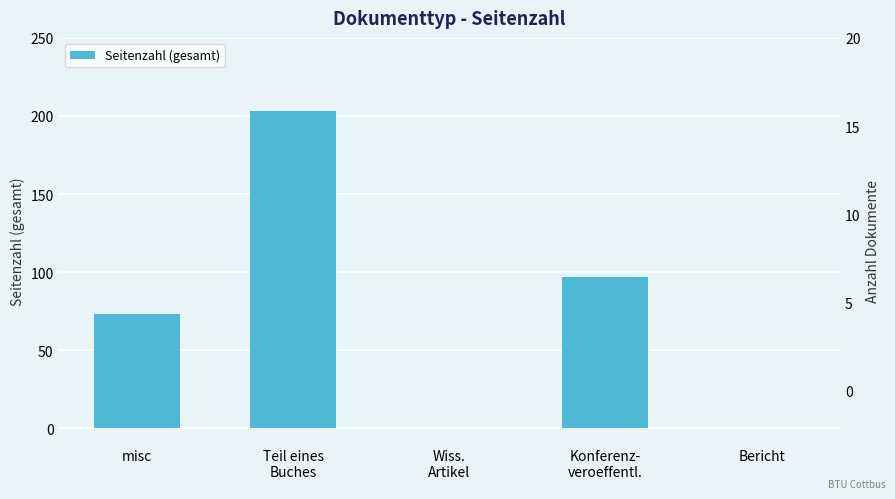

List the labels in order of value, smallest first.

Wiss.
Artikel, Bericht, misc, Konferenz-
veroeffentl., Teil eines
Buches